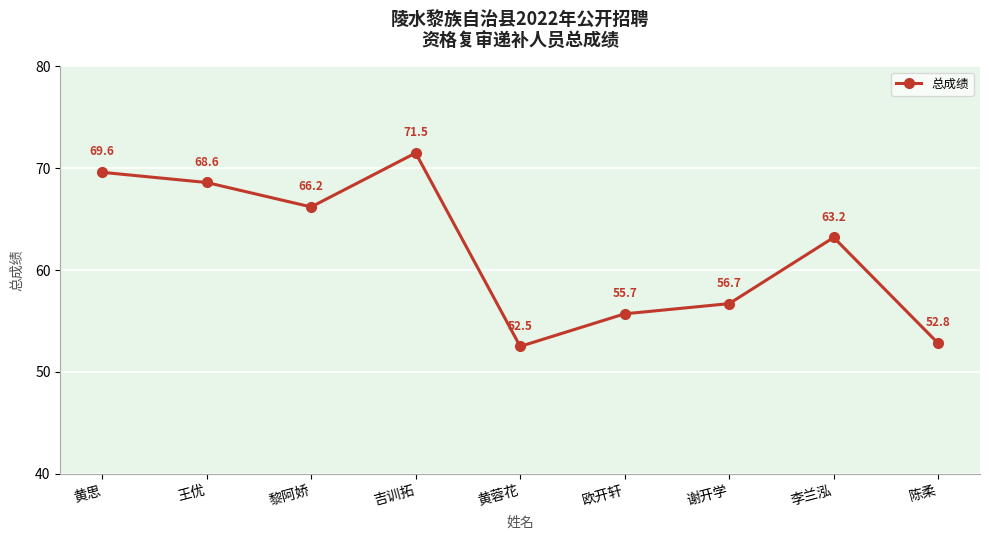

At which category does the data reach its first local valley?

黎阿娇